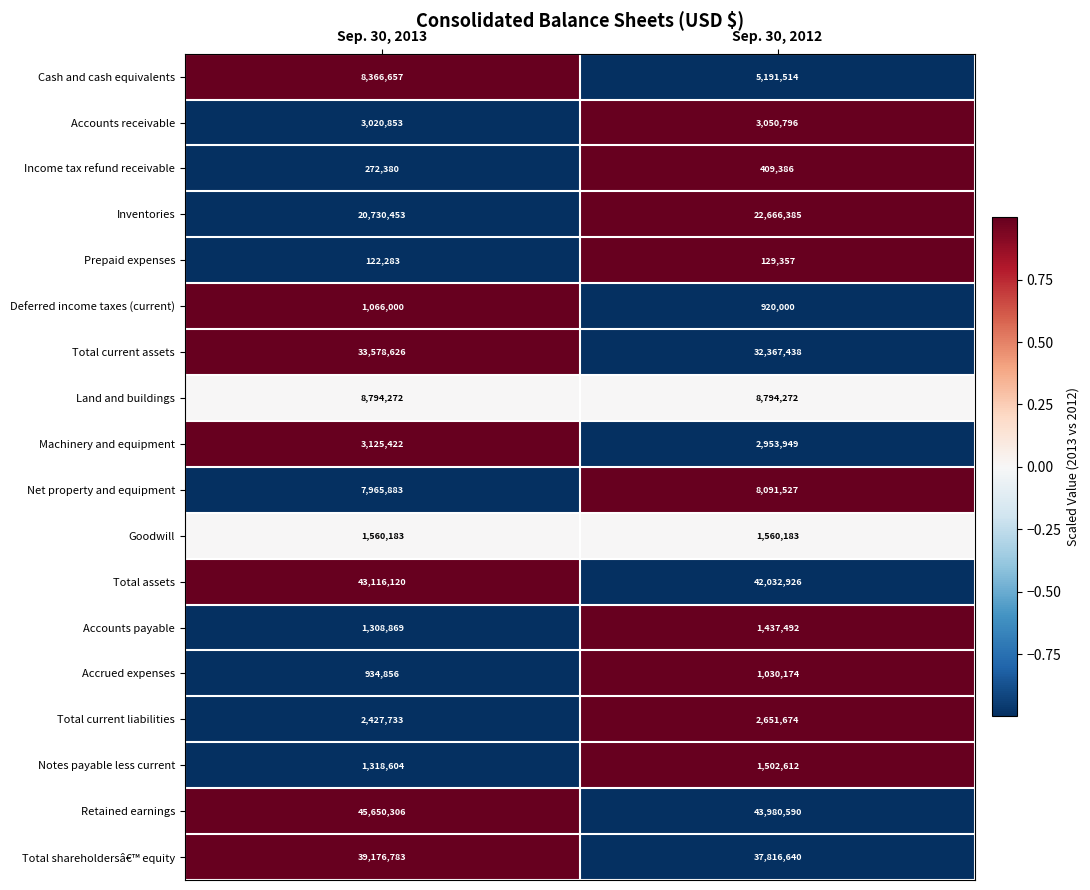

How many series are shown in this chart?

18